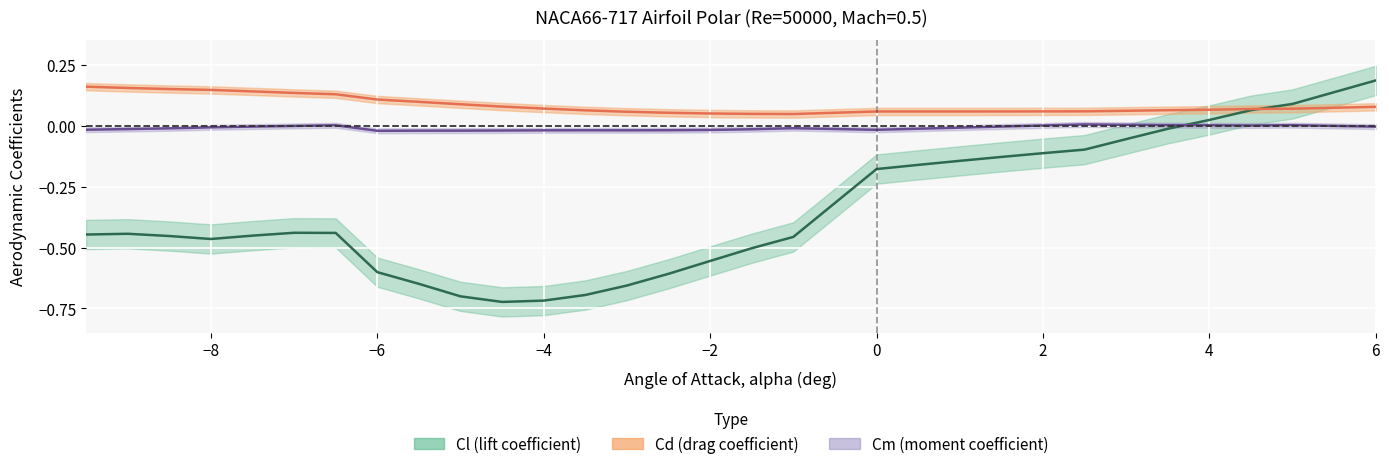

What is the value of the Cd point at the 26th from the left?

0.1